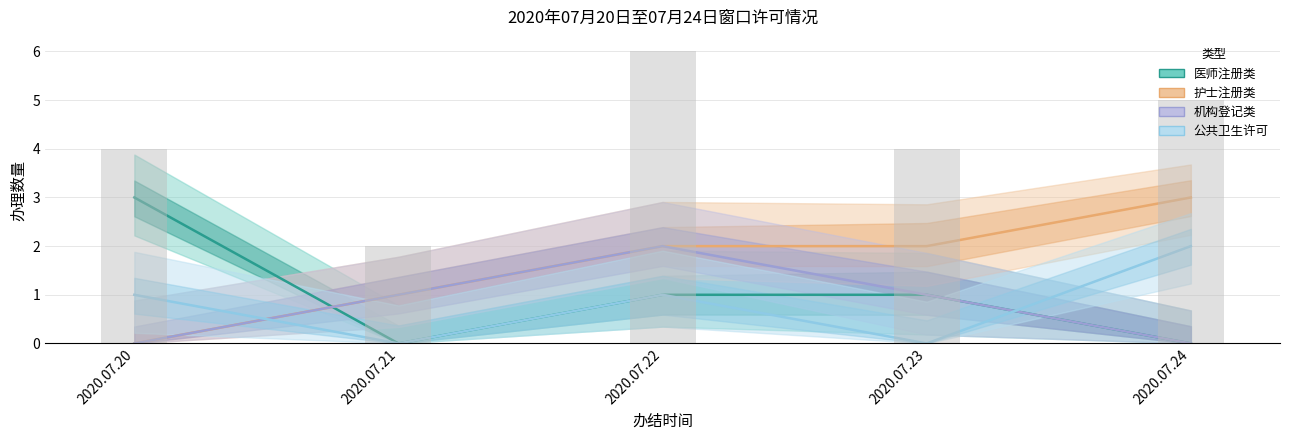

Read the 机构登记类 value at 2020.07.23.

1